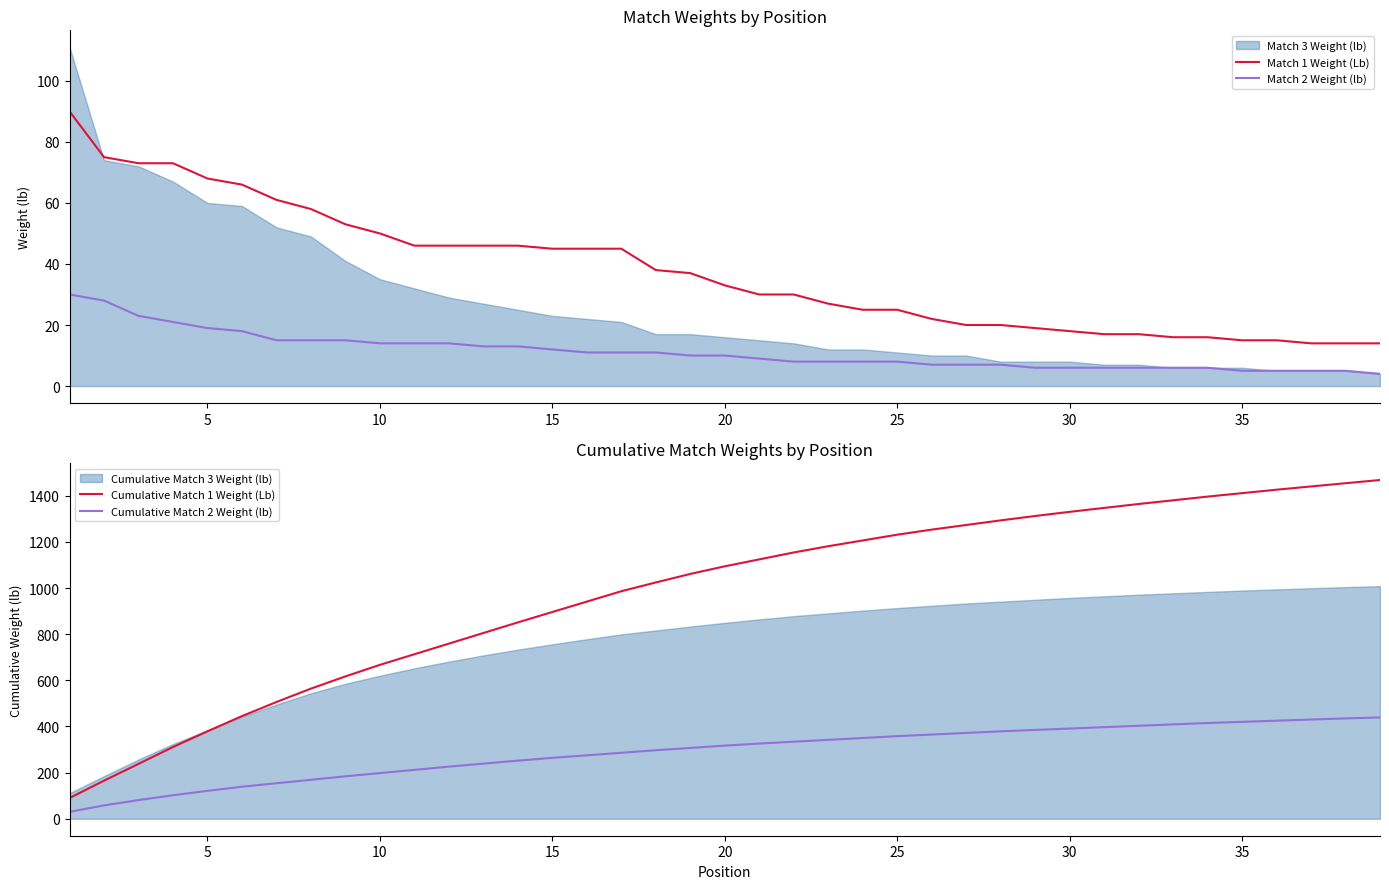

True or false: Match 1 Weight (Lb) and Match 2 Weight (lb) cross at least once.

False